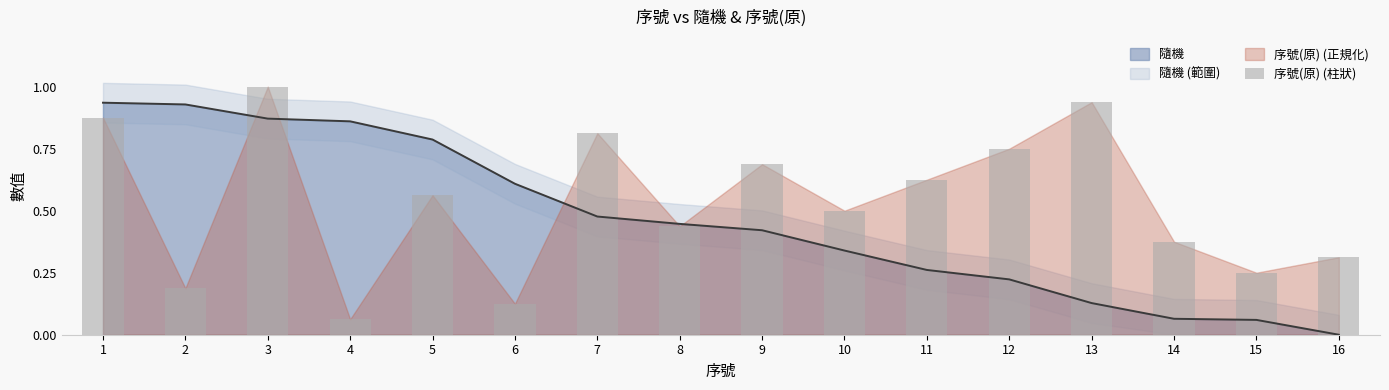

Reading left to right, list all the values displayed in this chart.

1=0.9	2=0.2	3=1.0	4=0.1	5=0.6	6=0.1	7=0.8	8=0.4	9=0.7	10=0.5	11=0.6	12=0.8	13=0.9	14=0.4	15=0.2	16=0.3